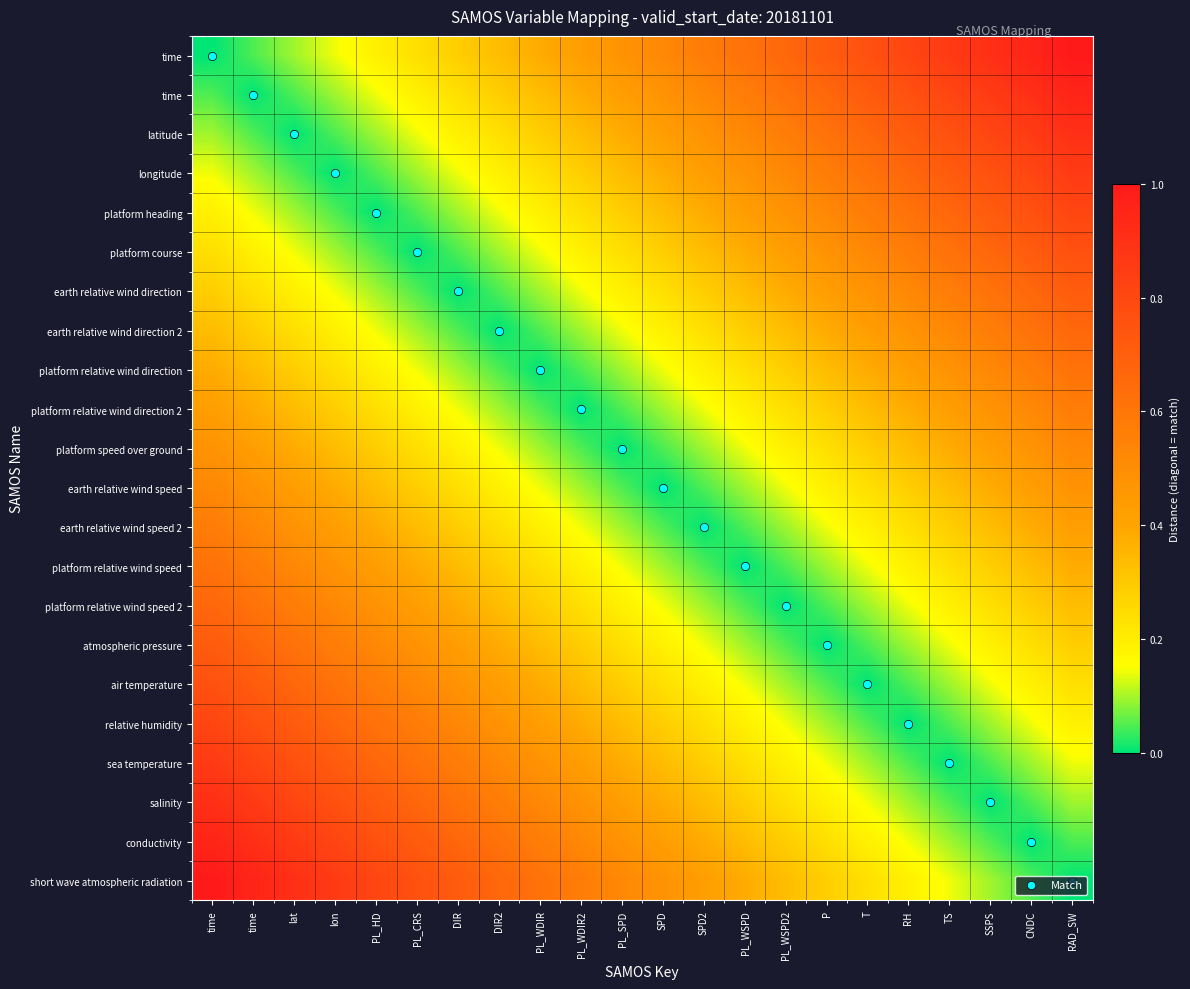

How many distinct data groups are displayed?

22